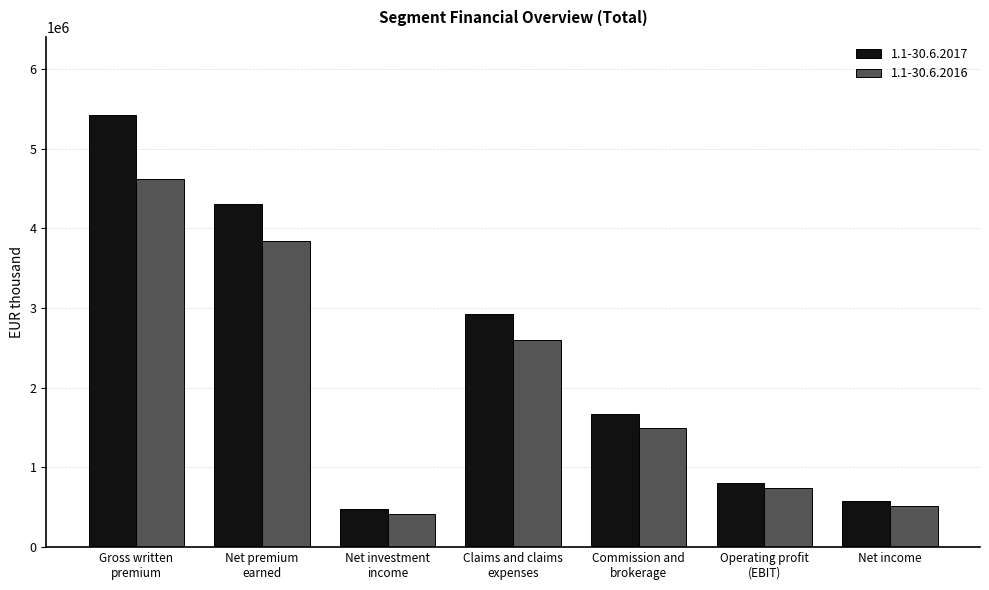

Are the bars grouped side by side (vs. stacked)?

Yes